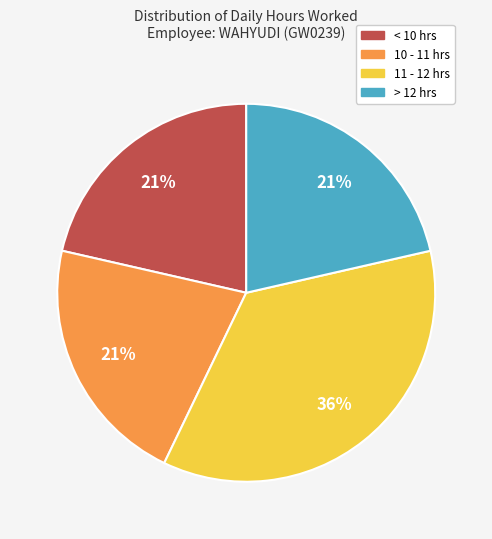

To the nearest percent, what is the average slice percentage?

25%